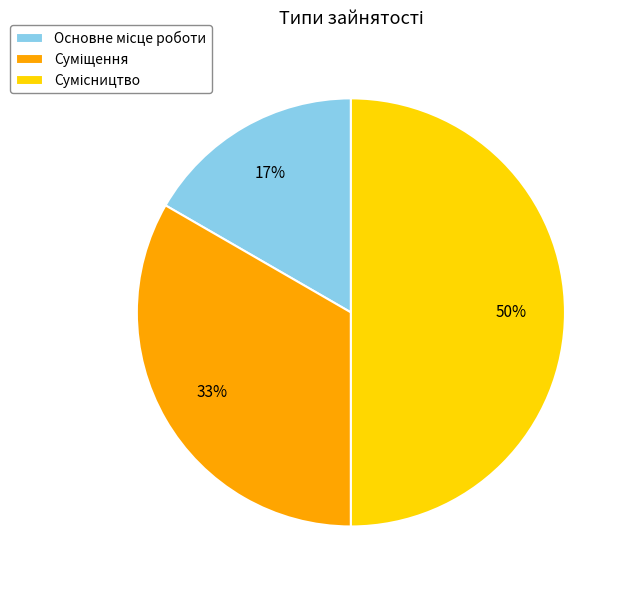

To the nearest percent, what is the difference between the largest and smallest slice percentages?

33%